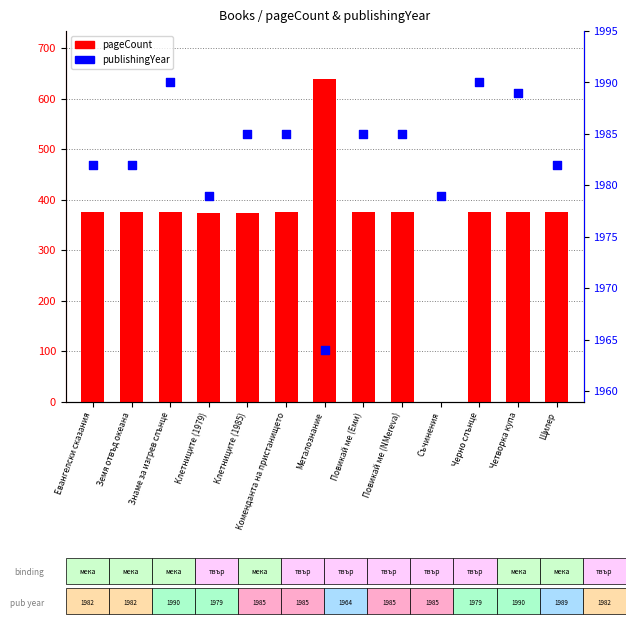

At which category is the sum across all series the highest?

Металознание